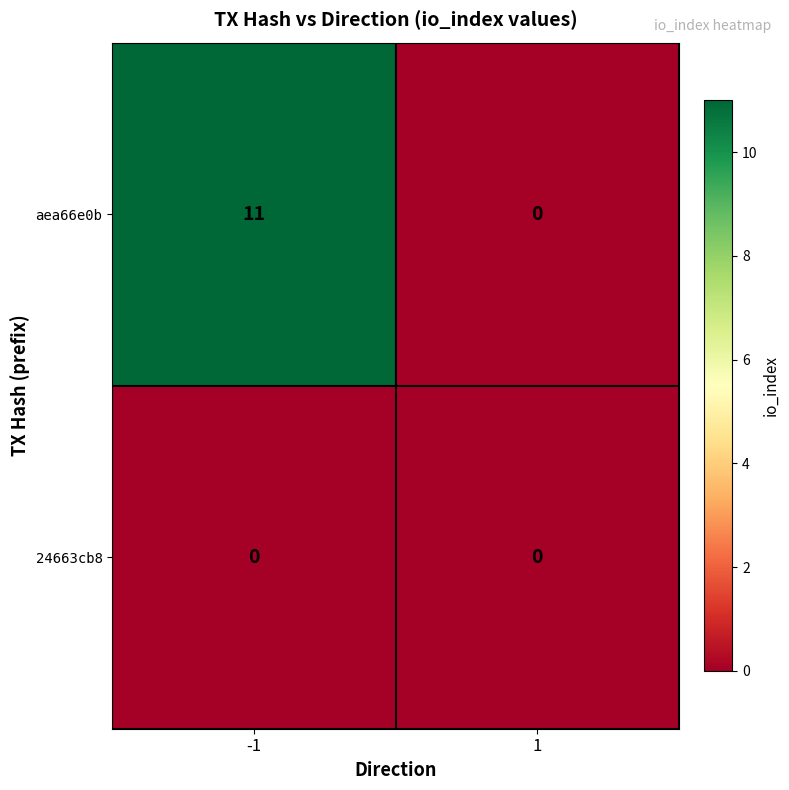

Is it true that aea66e0b equals -7 at 1?

False